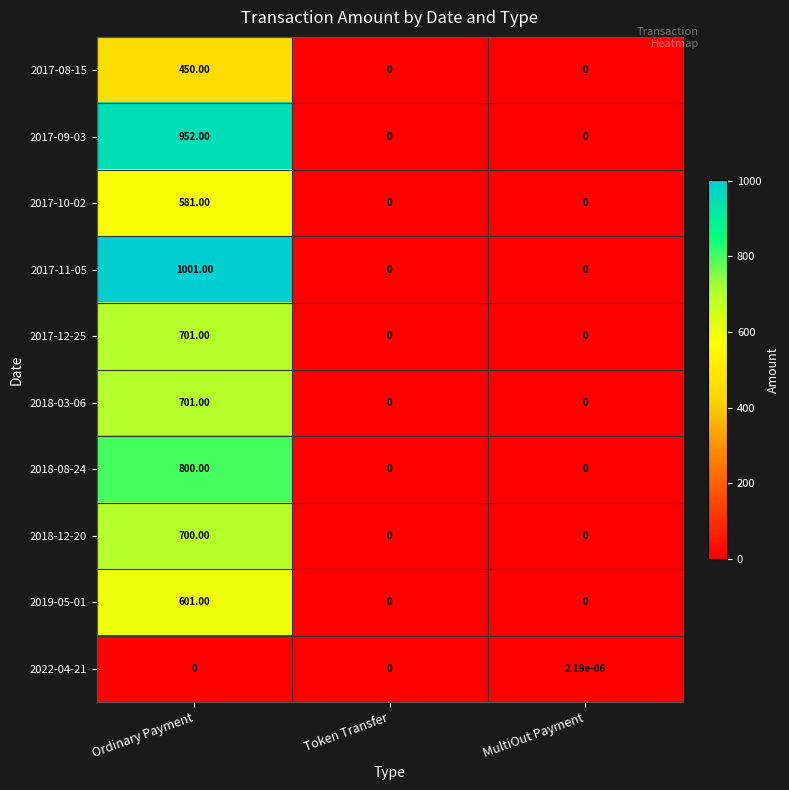

Which category has the highest value in the 2017-11-05 series?

Ordinary Payment